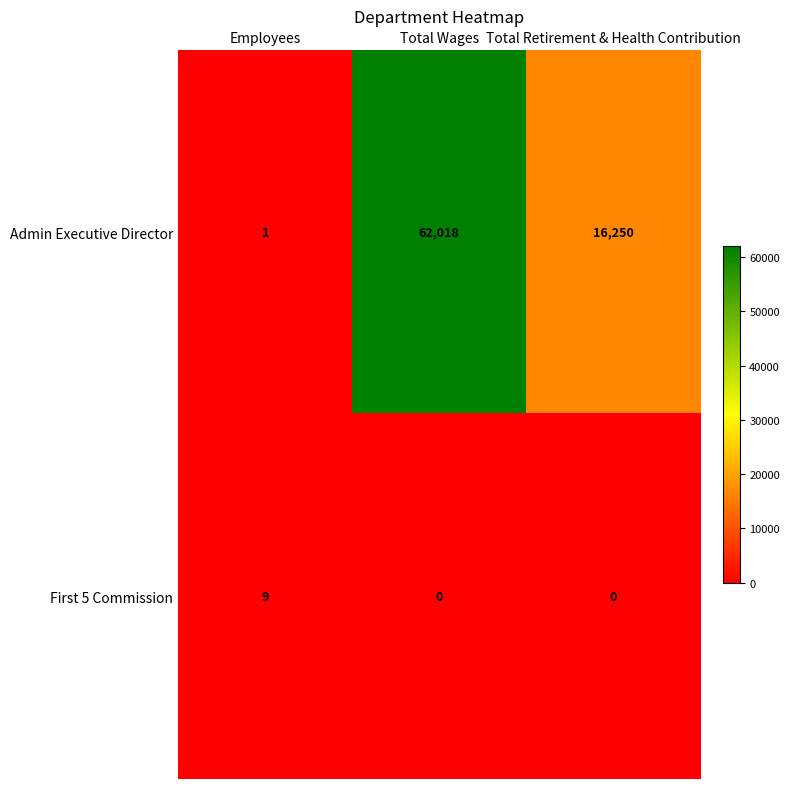

The value of First 5 Commission at Employees is 6. True or false?

False